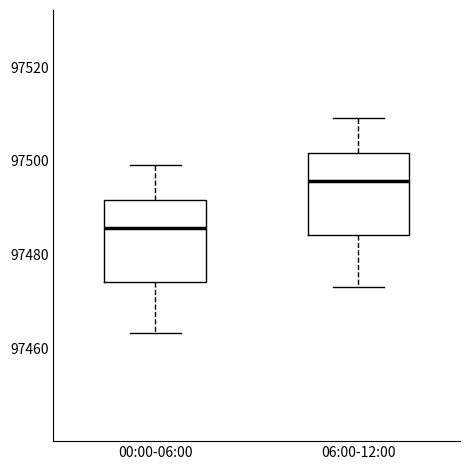

Reading left to right, read every box against the y-axis: the position of its median line, the range the box covers, and the ends of its whiskers. The values are not printed on the chart, so give them approximately, as read against the axis.

00:00-06:00: median 97486, box 97474 to 97492, whiskers 97464 to 97500
06:00-12:00: median 97496, box 97484 to 97502, whiskers 97474 to 97510